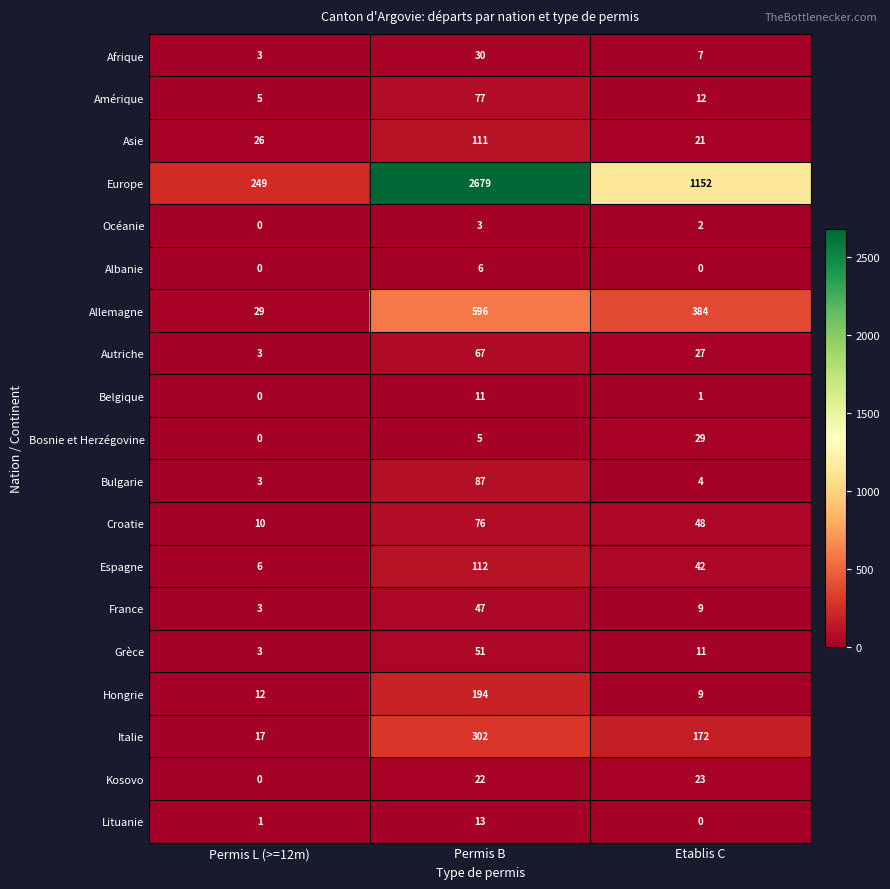

List the labels in order of Italie value, largest first.

Permis B, Etablis C, Permis L (>=12m)